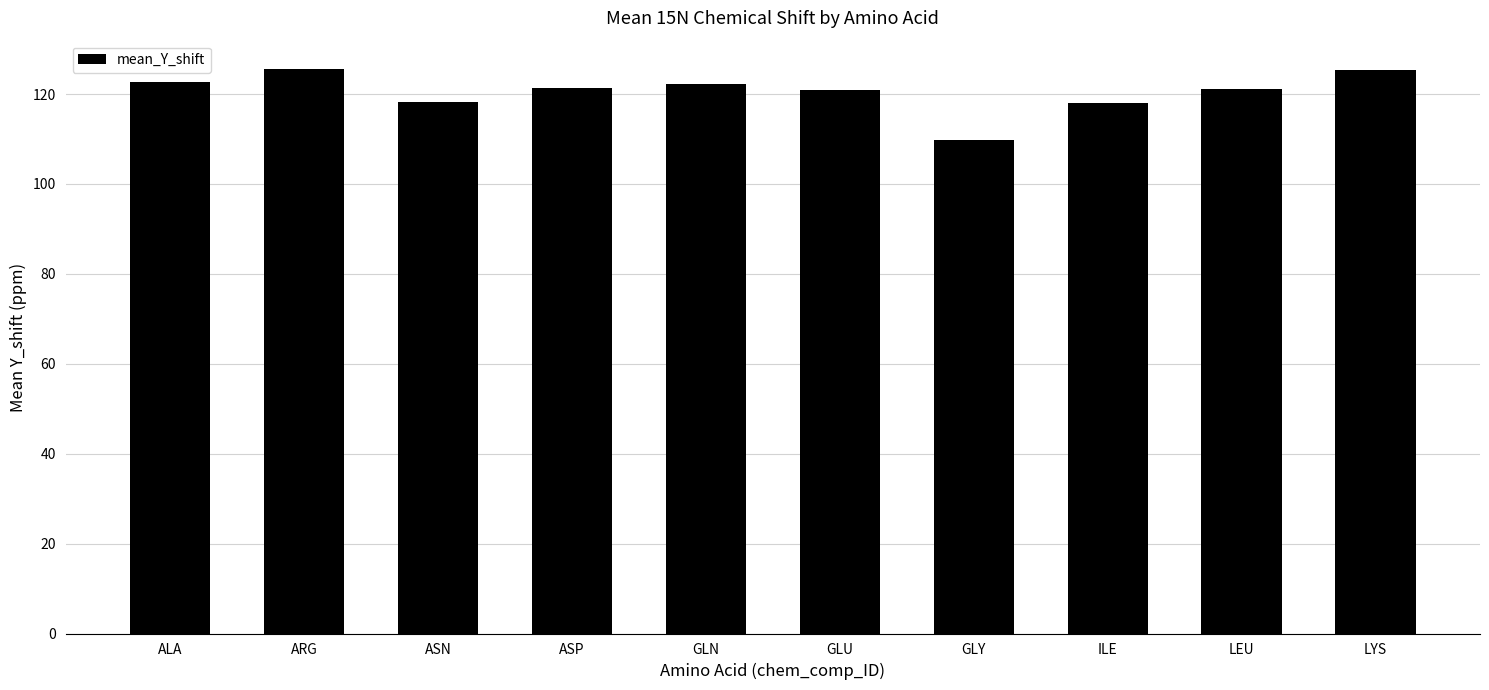

What is the value of the 6th bar from the left?

120.9